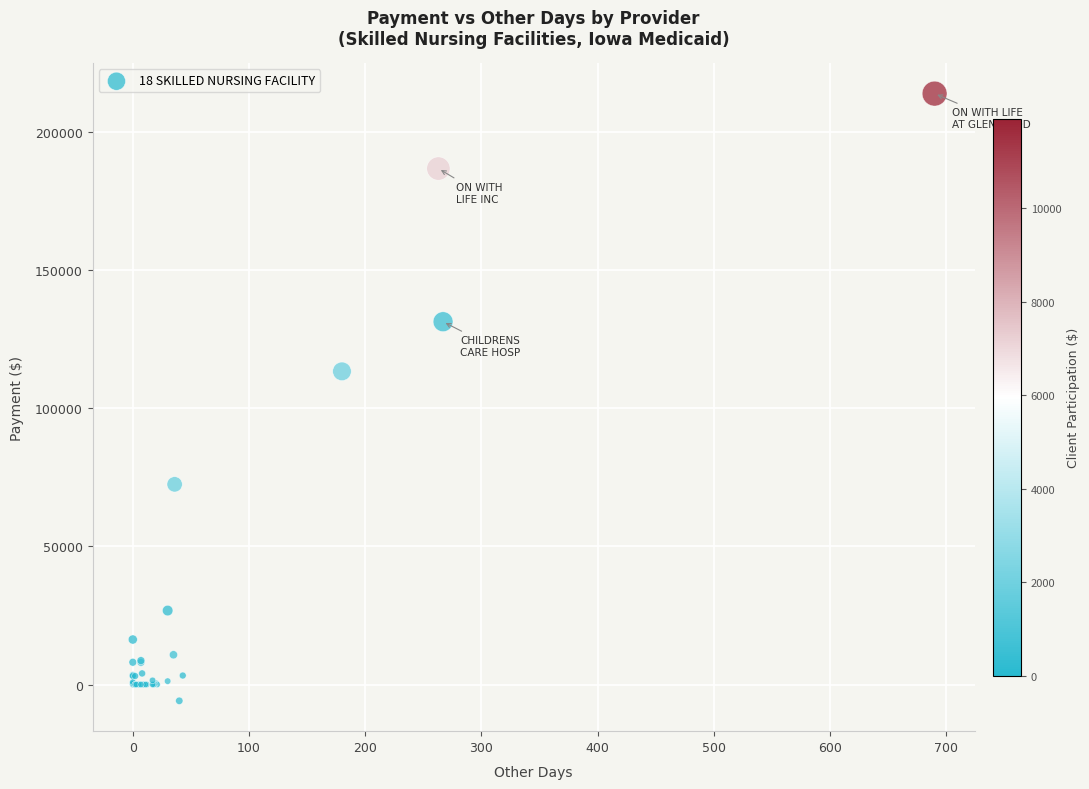

What Y value in the scatter plot is closest to 104046?

113411.5